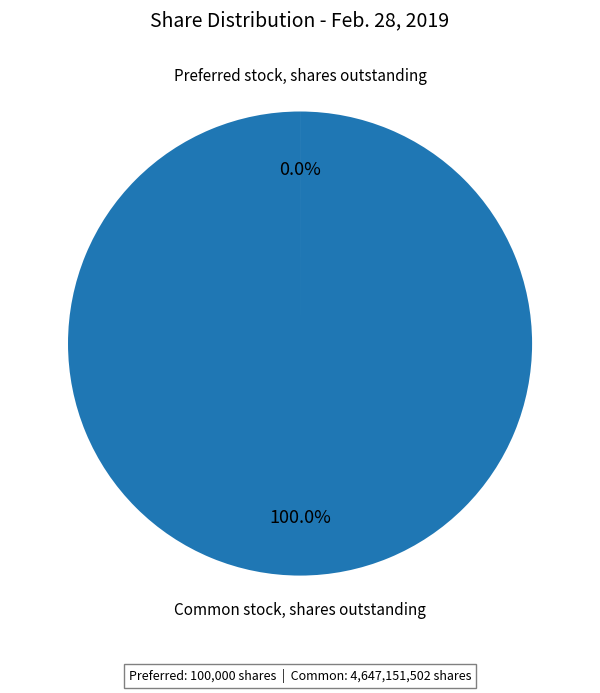

To the nearest percent, what is the average slice percentage?

50%